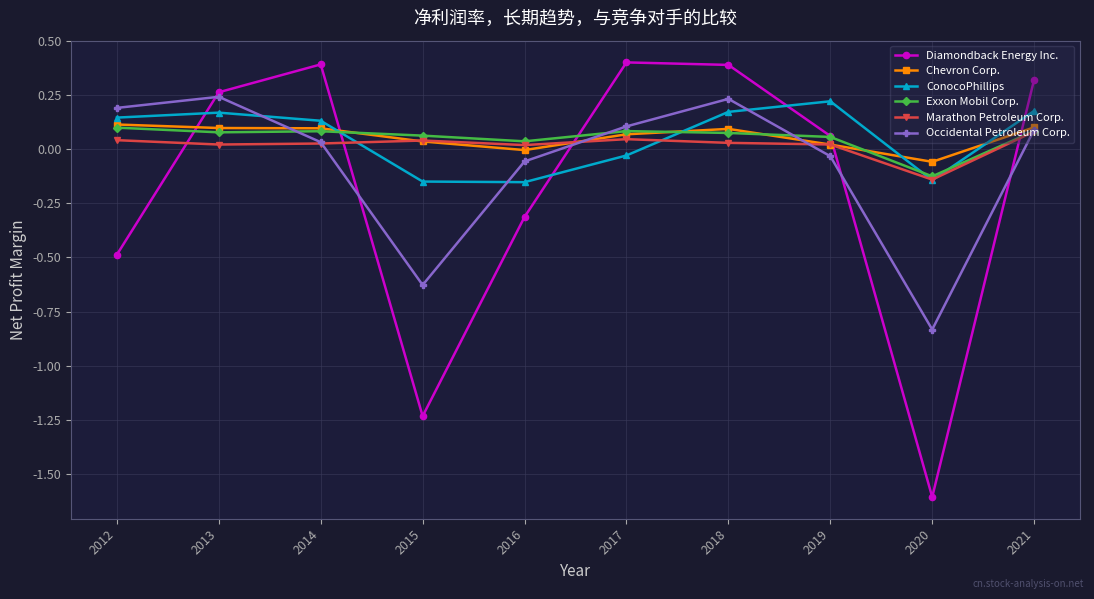

Is it true that Diamondback Energy Inc. equals 0.2 at 2018?

False